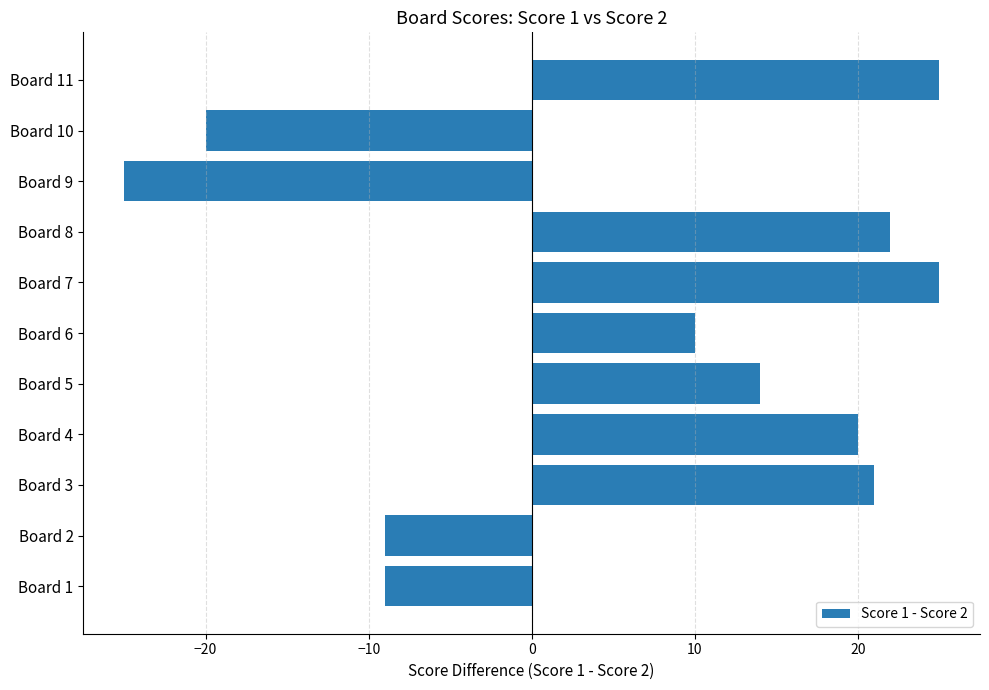

The chart shows a value of 34 at Board 8. True or false?

False